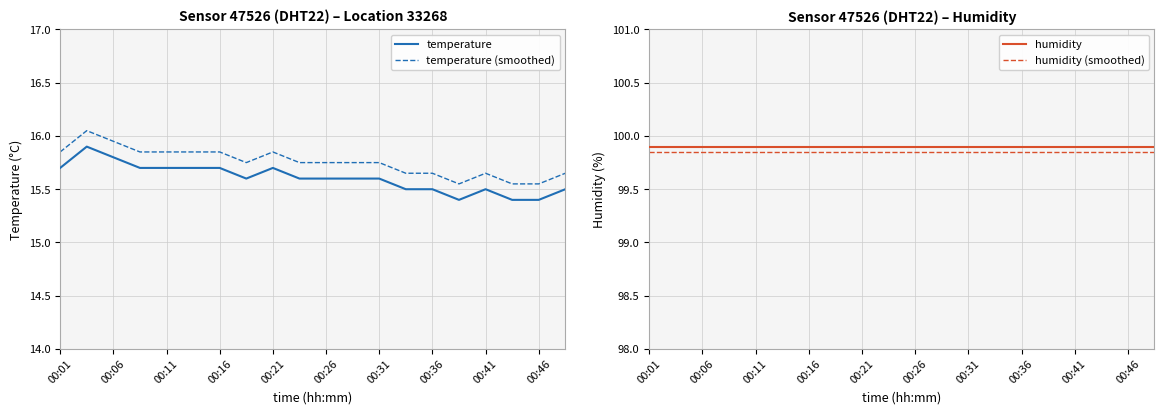

The temperature series shows 3.2 at 00:06. True or false?

False